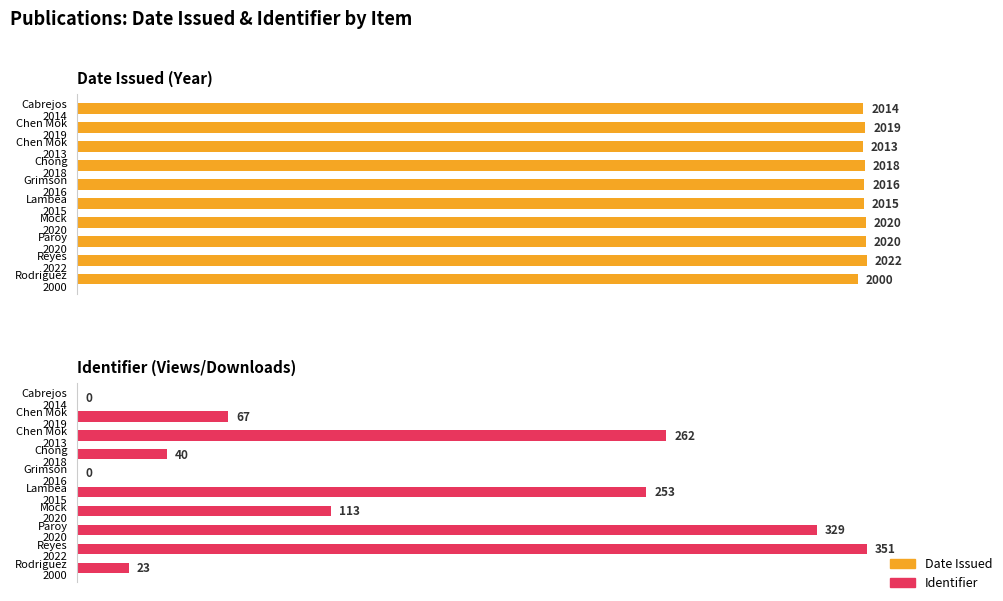

Are the bars horizontal?

Yes